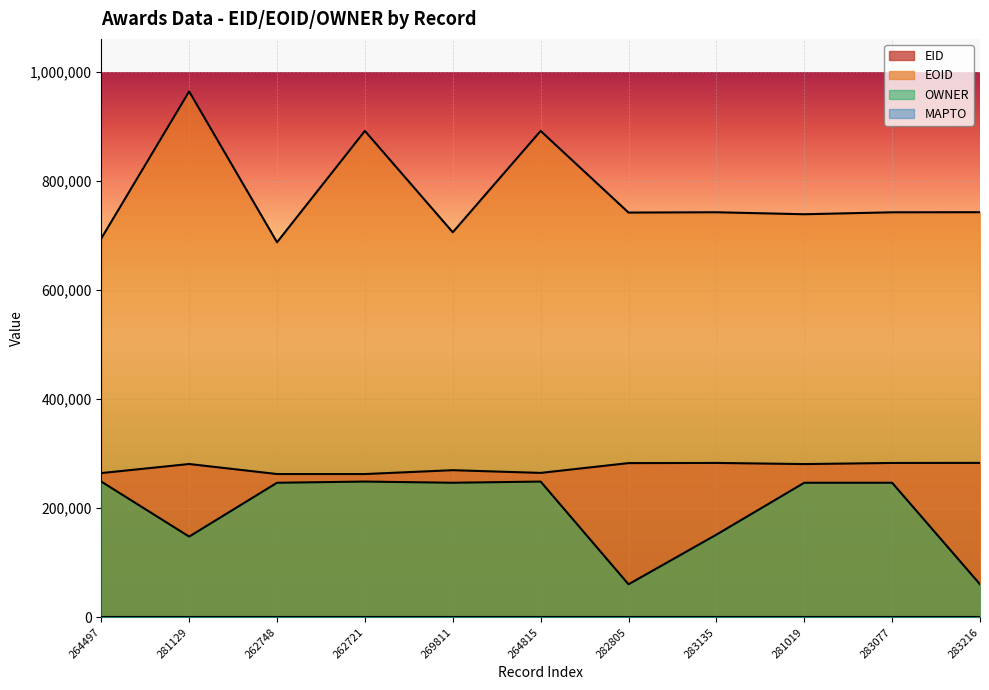

The value of OWNER at 281019 is 246751. True or false?

True